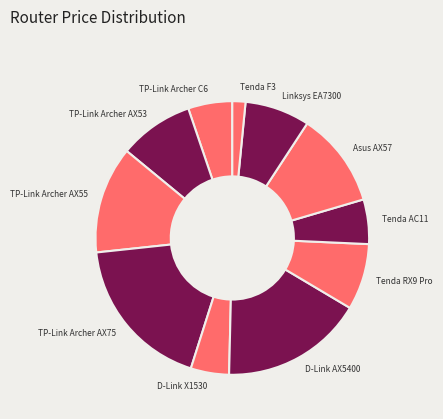

Is it true that TP-Link Archer AX75 is 18% of the pie?

True